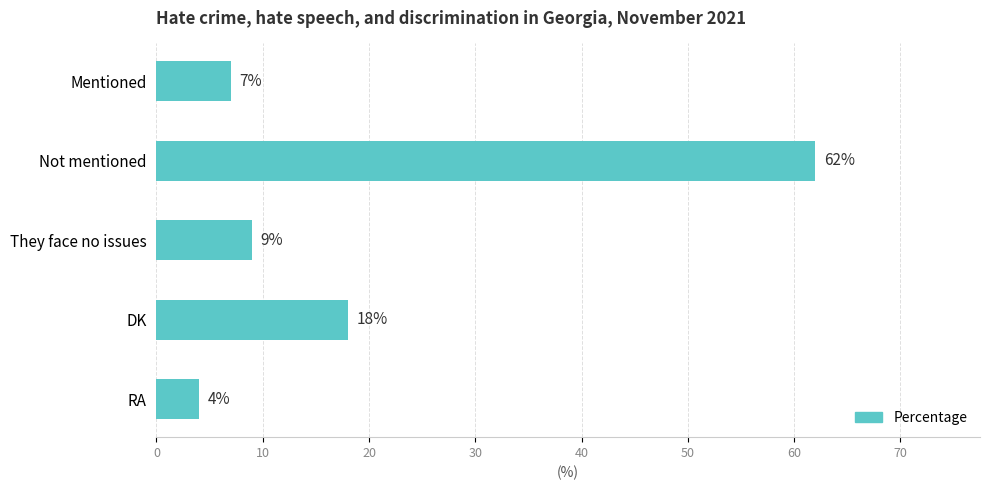

What is the difference between the second highest and minimum values?

14